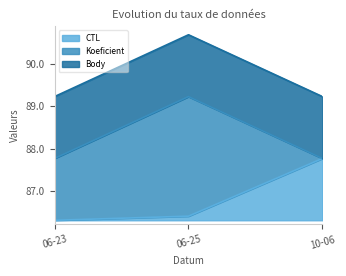

Does the chart have visible grid lines?

No